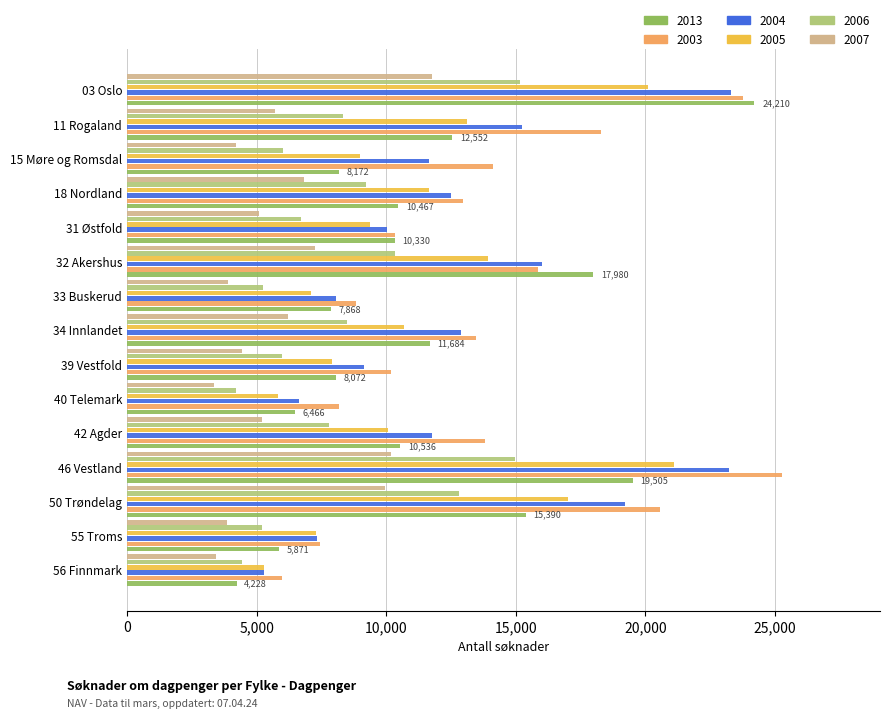

The 2005 series shows 13109 at 11 Rogaland. True or false?

True